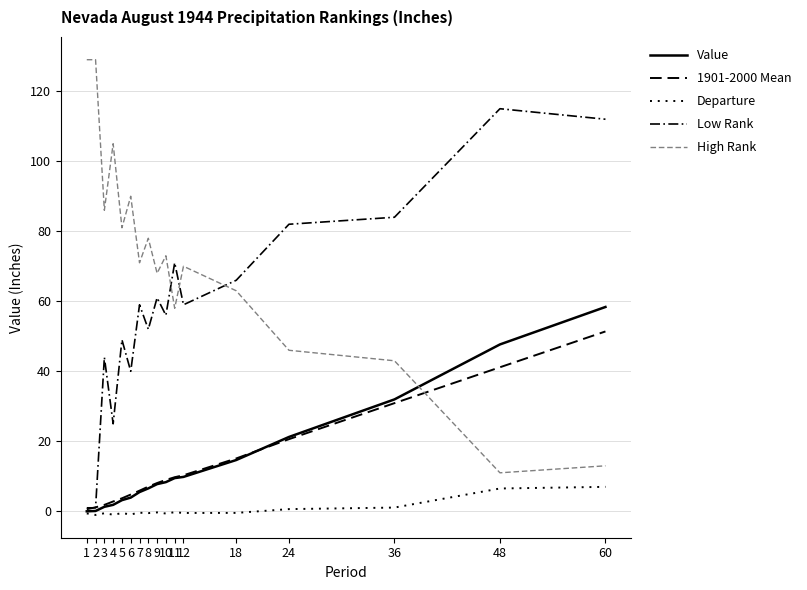

The Departure series shows -1.0 at 4. True or false?

True